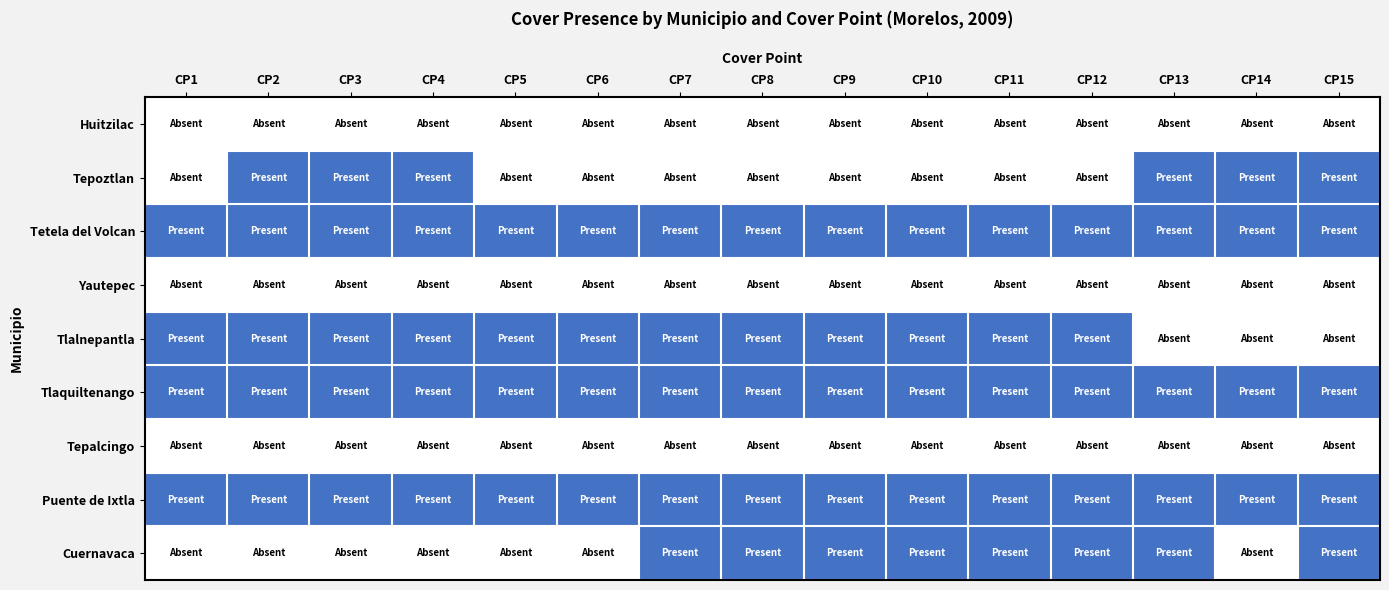

Reading left to right, what are all the values shown in this chart?

Huitzilac: CP1=0	CP2=0	CP3=0	CP4=0	CP5=0	CP6=0	CP7=0	CP8=0	CP9=0	CP10=0	CP11=0	CP12=0	CP13=0	CP14=0	CP15=0
Tepoztlan: CP1=0	CP2=1	CP3=1	CP4=1	CP5=0	CP6=0	CP7=0	CP8=0	CP9=0	CP10=0	CP11=0	CP12=0	CP13=1	CP14=1	CP15=1
Tetela del Volcan: CP1=1	CP2=1	CP3=1	CP4=1	CP5=1	CP6=1	CP7=1	CP8=1	CP9=1	CP10=1	CP11=1	CP12=1	CP13=1	CP14=1	CP15=1
Yautepec: CP1=0	CP2=0	CP3=0	CP4=0	CP5=0	CP6=0	CP7=0	CP8=0	CP9=0	CP10=0	CP11=0	CP12=0	CP13=0	CP14=0	CP15=0
Tlalnepantla: CP1=1	CP2=1	CP3=1	CP4=1	CP5=1	CP6=1	CP7=1	CP8=1	CP9=1	CP10=1	CP11=1	CP12=1	CP13=0	CP14=0	CP15=0
Tlaquiltenango: CP1=1	CP2=1	CP3=1	CP4=1	CP5=1	CP6=1	CP7=1	CP8=1	CP9=1	CP10=1	CP11=1	CP12=1	CP13=1	CP14=1	CP15=1
Tepalcingo: CP1=0	CP2=0	CP3=0	CP4=0	CP5=0	CP6=0	CP7=0	CP8=0	CP9=0	CP10=0	CP11=0	CP12=0	CP13=0	CP14=0	CP15=0
Puente de Ixtla: CP1=1	CP2=1	CP3=1	CP4=1	CP5=1	CP6=1	CP7=1	CP8=1	CP9=1	CP10=1	CP11=1	CP12=1	CP13=1	CP14=1	CP15=1
Cuernavaca: CP1=0	CP2=0	CP3=0	CP4=0	CP5=0	CP6=0	CP7=1	CP8=1	CP9=1	CP10=1	CP11=1	CP12=1	CP13=1	CP14=0	CP15=1